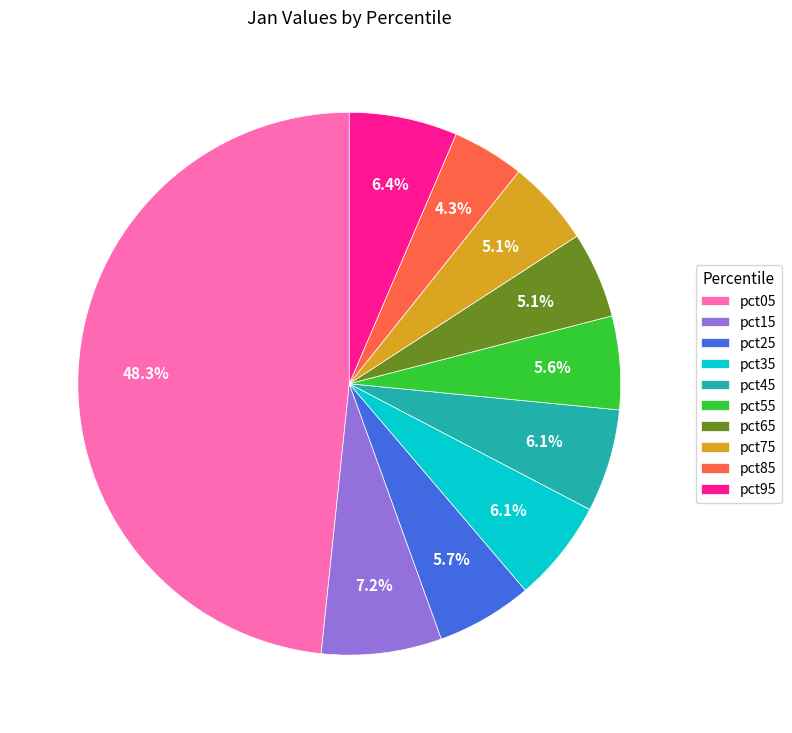

Between pct25 and pct85, which is larger?

pct25